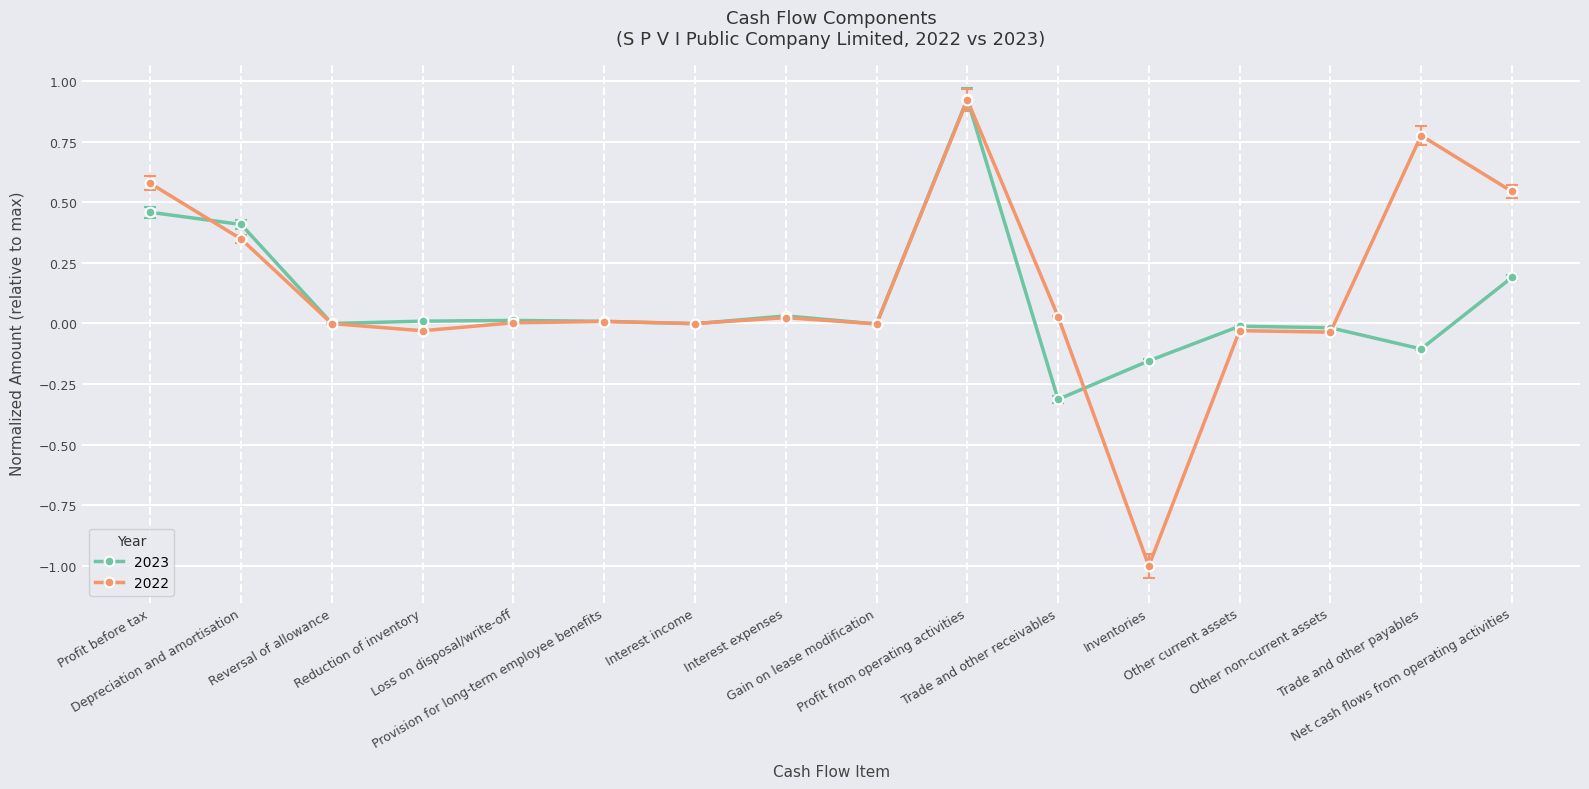

What is the sum of the 2022 values at Inventories and Loss on disposal/write-off?

-1.0